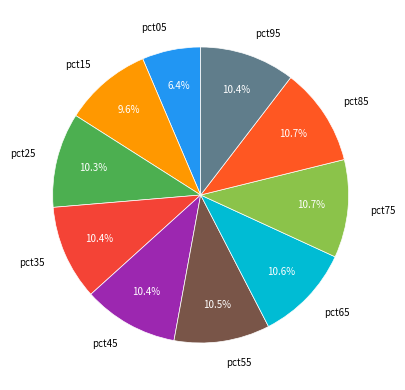

Does any single category account for the majority?

No